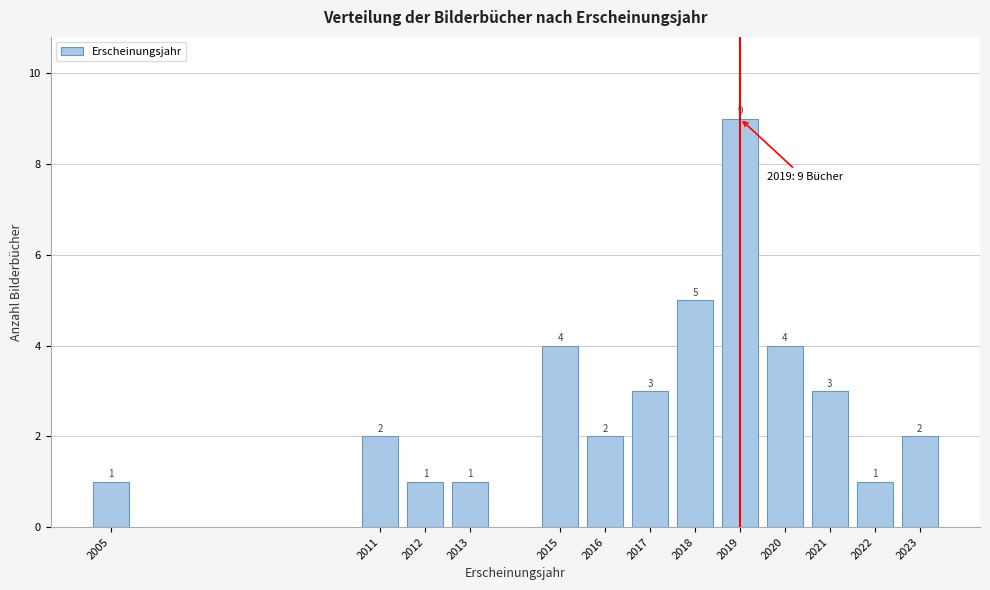

Reading left to right, what are all the values shown in this chart?

2005=1	2011=2	2012=1	2013=1	2015=4	2016=2	2017=3	2018=5	2019=9	2020=4	2021=3	2022=1	2023=2